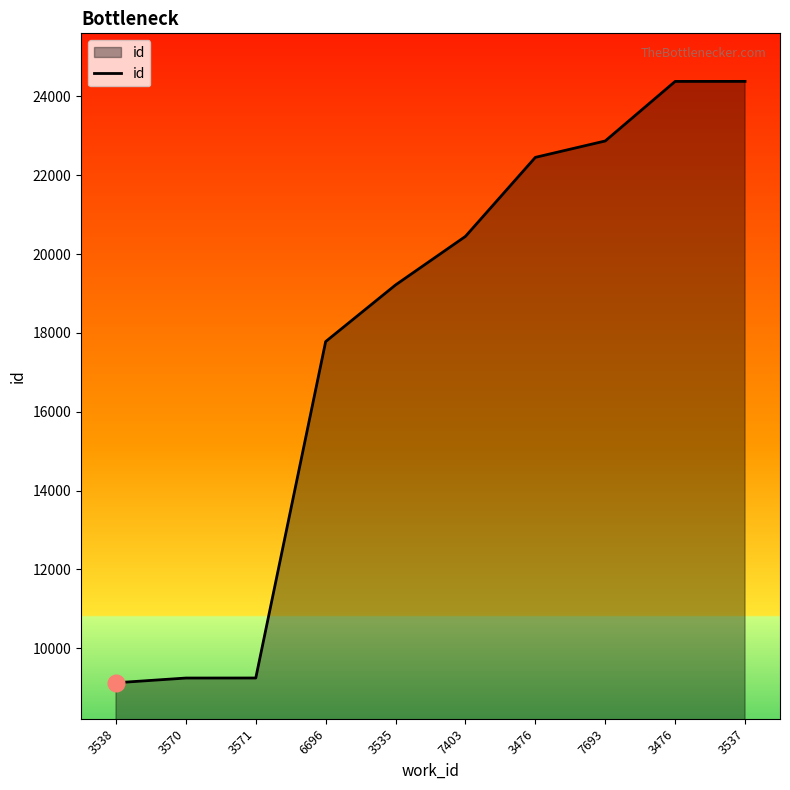

What is the value of the 8th point from the left?

22870